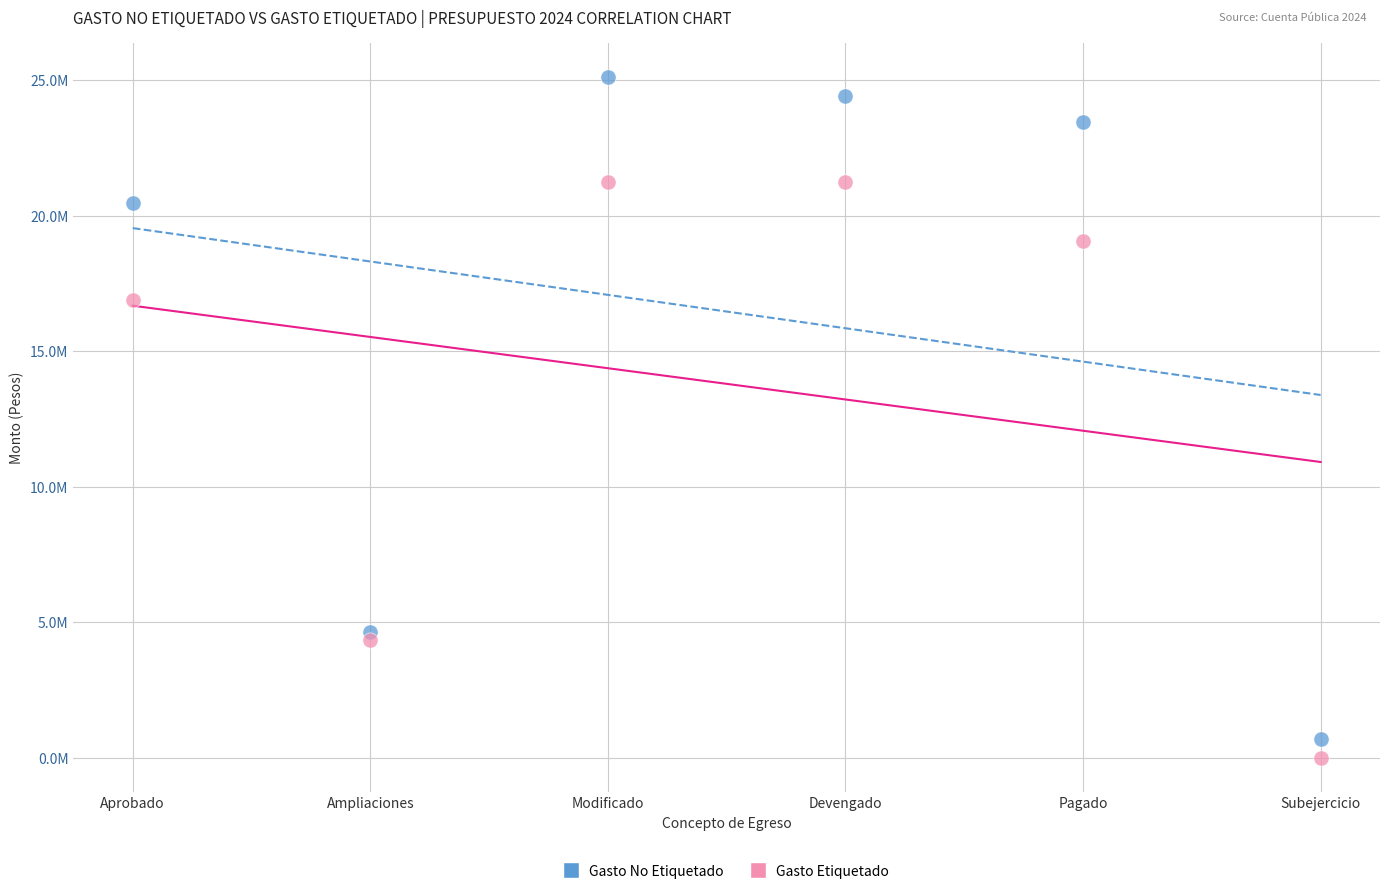

Which series has the widest spread of Y values?

Gasto No Etiquetado